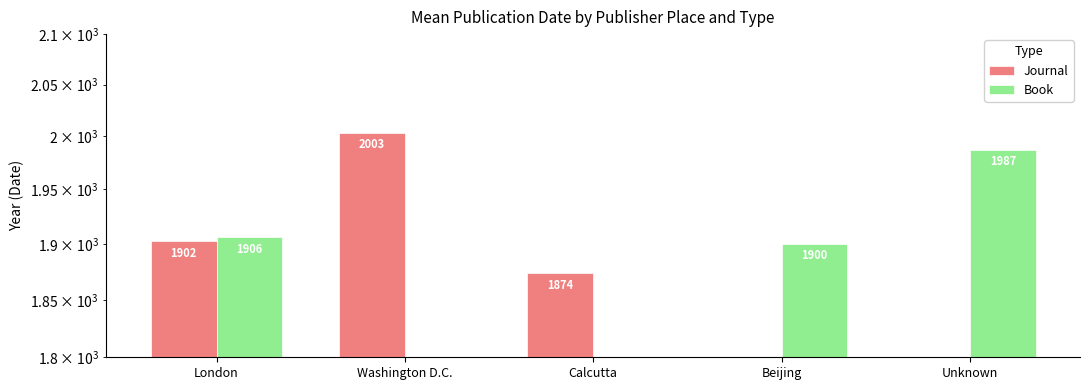

At how many categories does at least one series exceed 1921?

2